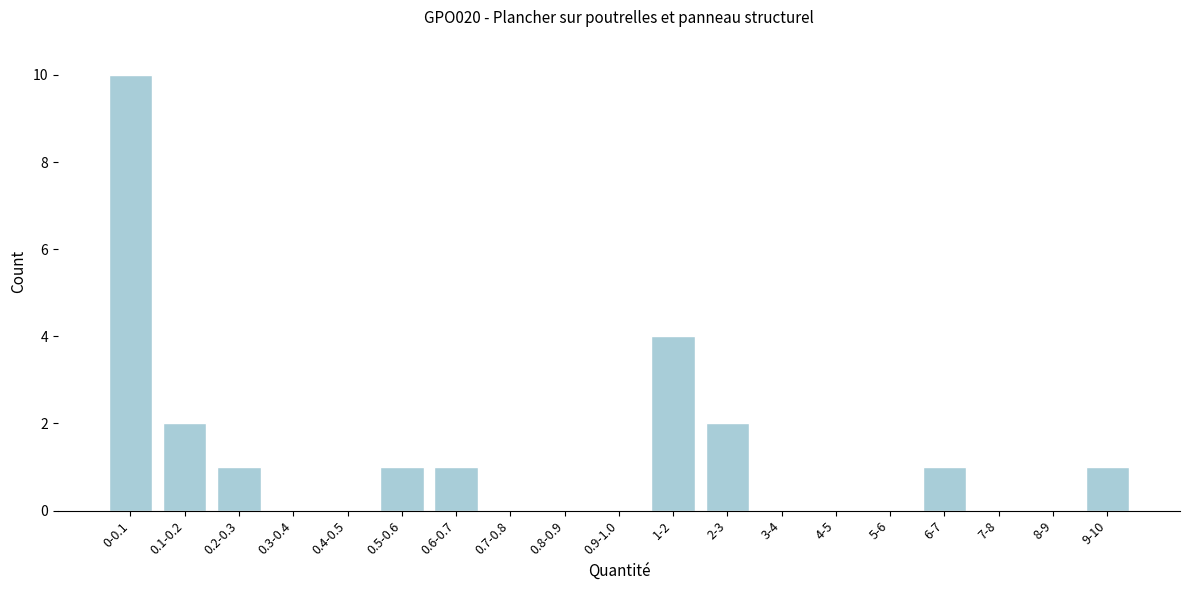

Reading left to right, transcribe all the data shown in this chart.

0-0.1=10	0.1-0.2=2	0.2-0.3=1	0.3-0.4=0	0.4-0.5=0	0.5-0.6=1	0.6-0.7=1	0.7-0.8=0	0.8-0.9=0	0.9-1.0=0	1-2=4	2-3=2	3-4=0	4-5=0	5-6=0	6-7=1	7-8=0	8-9=0	9-10=1